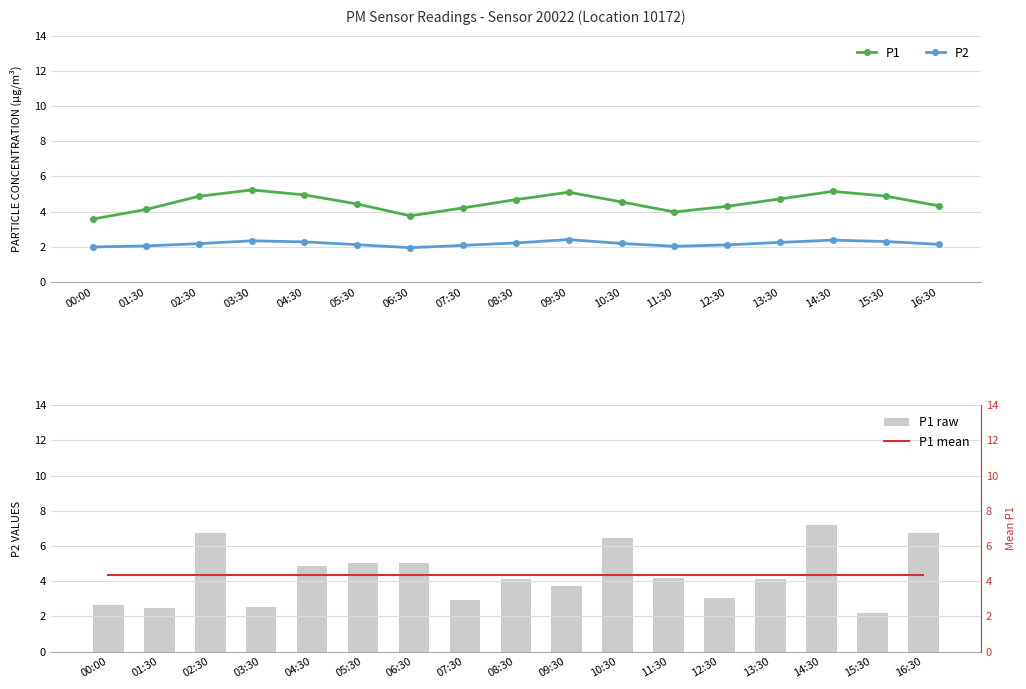

What is the sum of all P1 raw values?

74.1